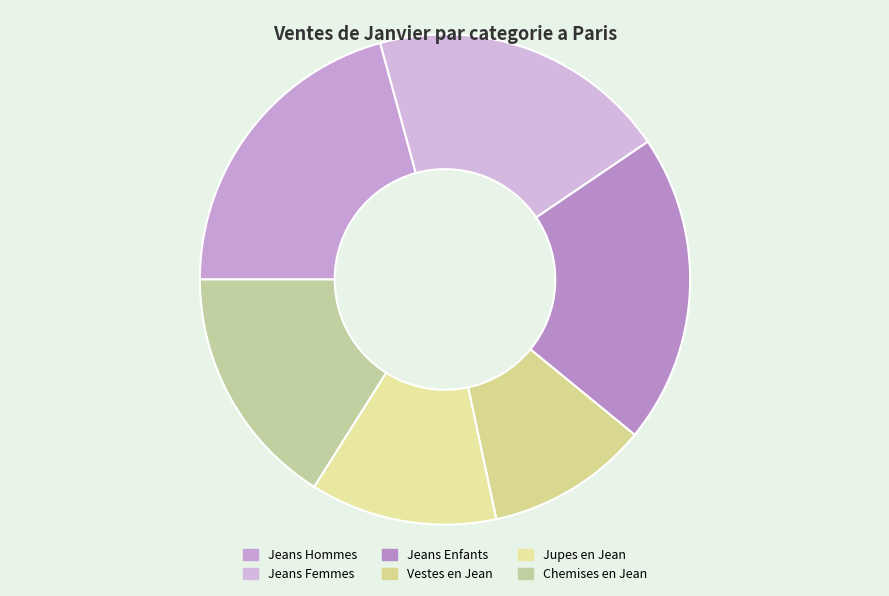

Count the number of slices in the pie.

6